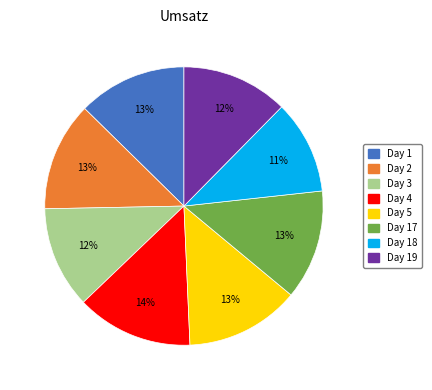

To the nearest percent, what is the difference between the largest and smallest slice percentages?

3%